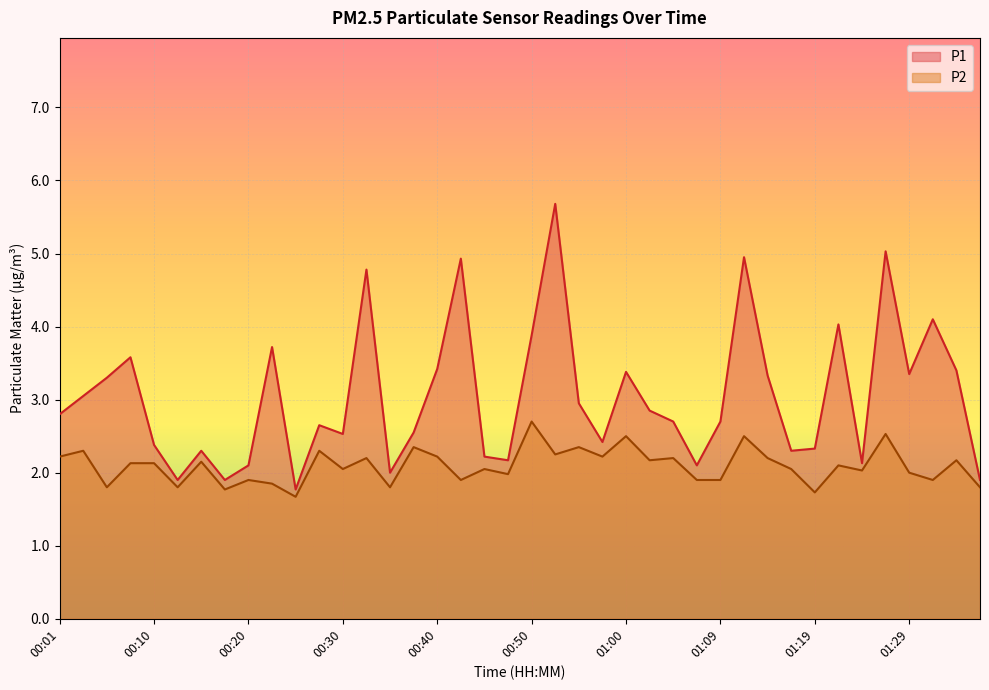

How many interior local valleys does the P1 series have?

11